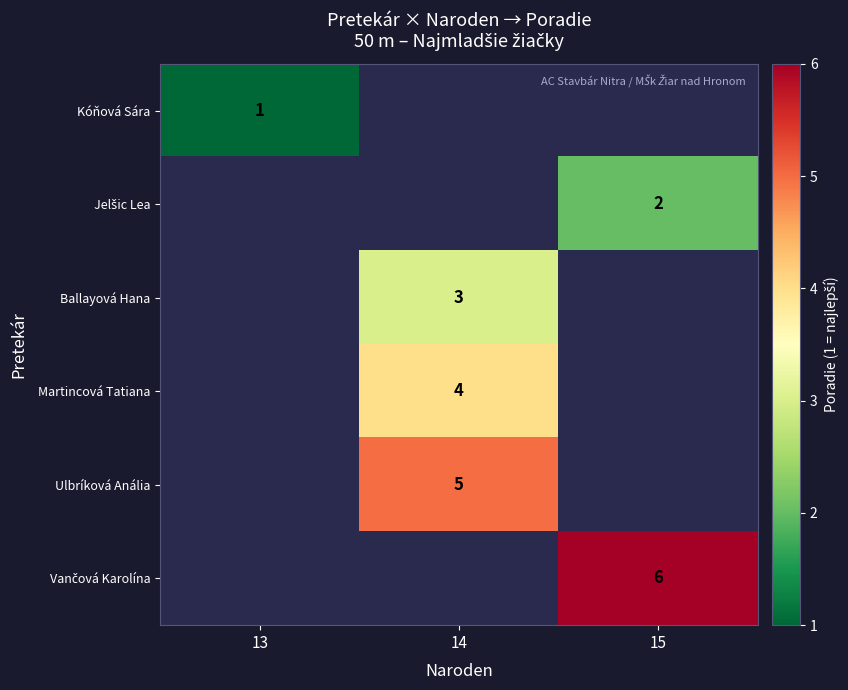

Which label corresponds to the smallest value in the chart?

13